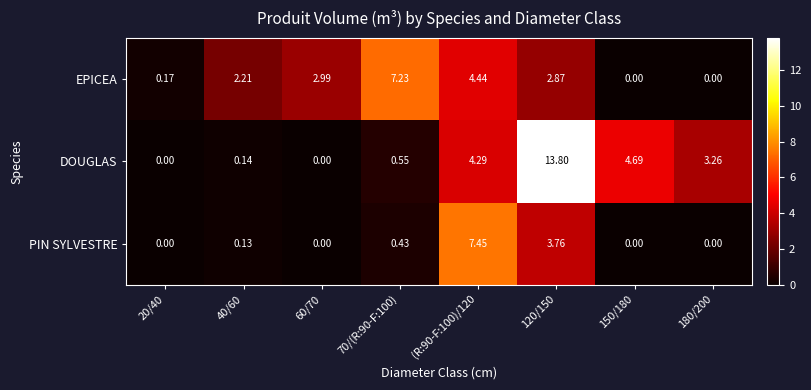

Which series has the largest total across all categories?

DOUGLAS